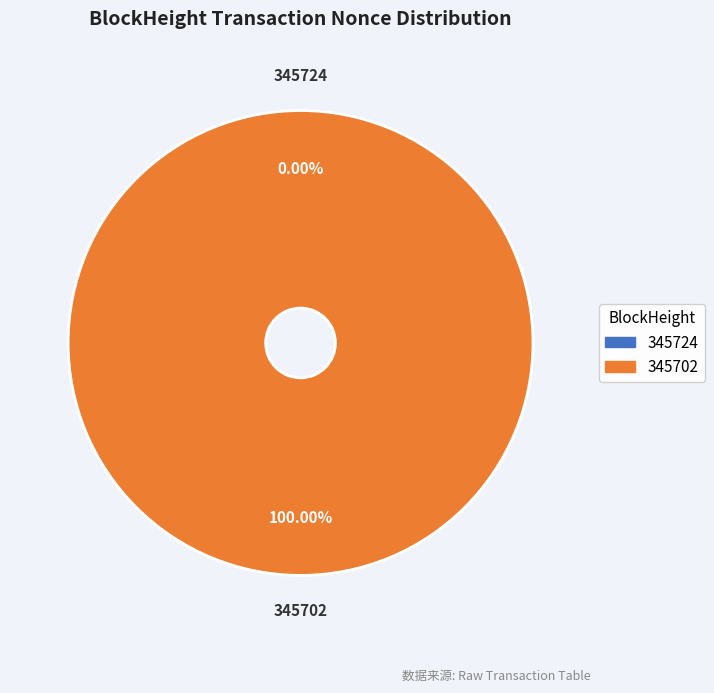

To the nearest percent, what is the difference between the largest and smallest slice percentages?

100%